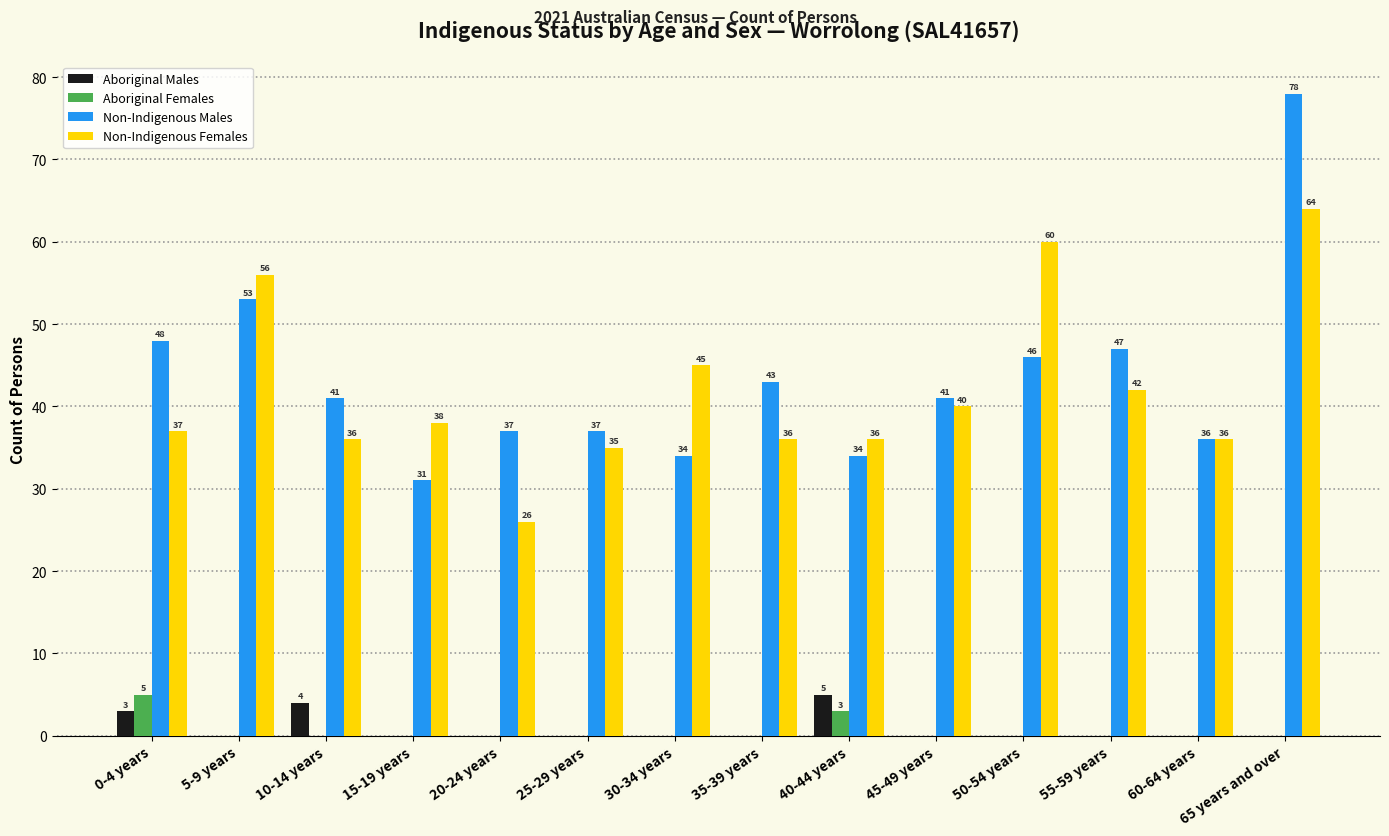

Is it true that Aboriginal Females equals 0 at 30-34 years?

True